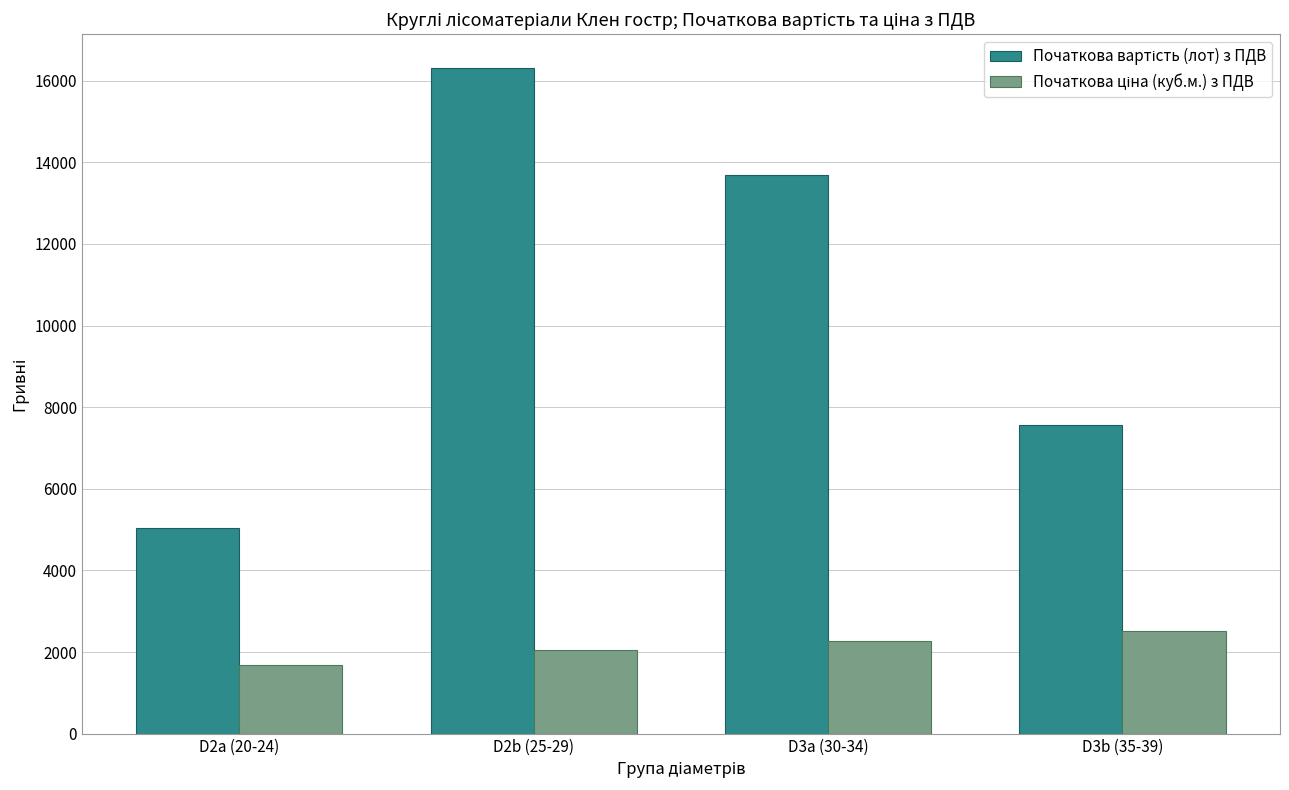

What is the greatest value displayed?

16320